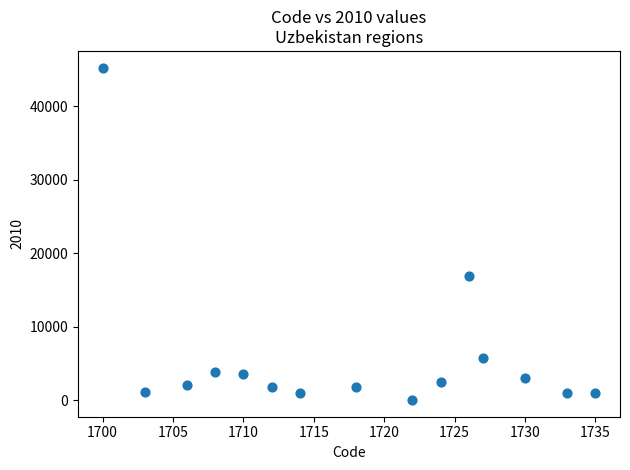

What Y value in the scatter plot is closest to 22646?

16920.1